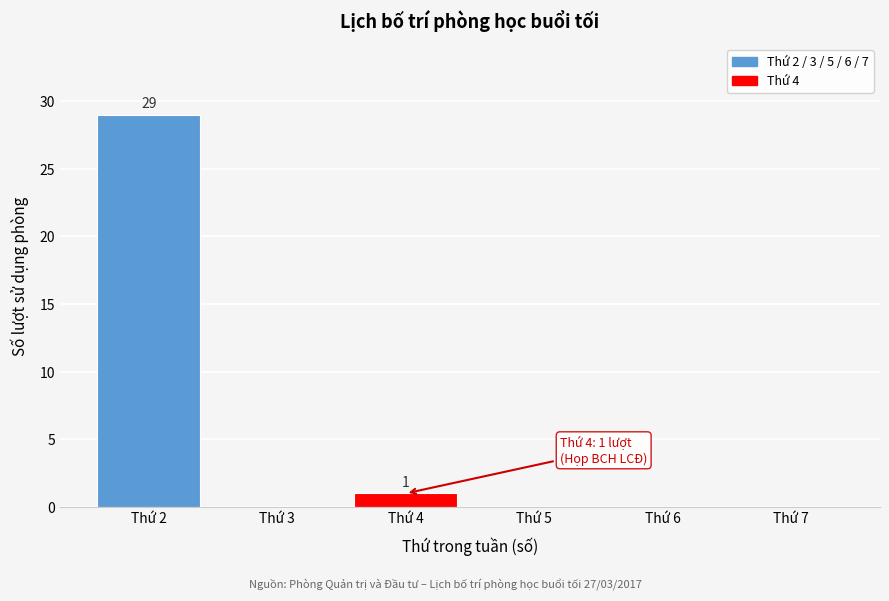

Reading left to right, what are all the values shown in this chart?

Thứ 2=29	Thứ 3=0	Thứ 4=1	Thứ 5=0	Thứ 6=0	Thứ 7=0